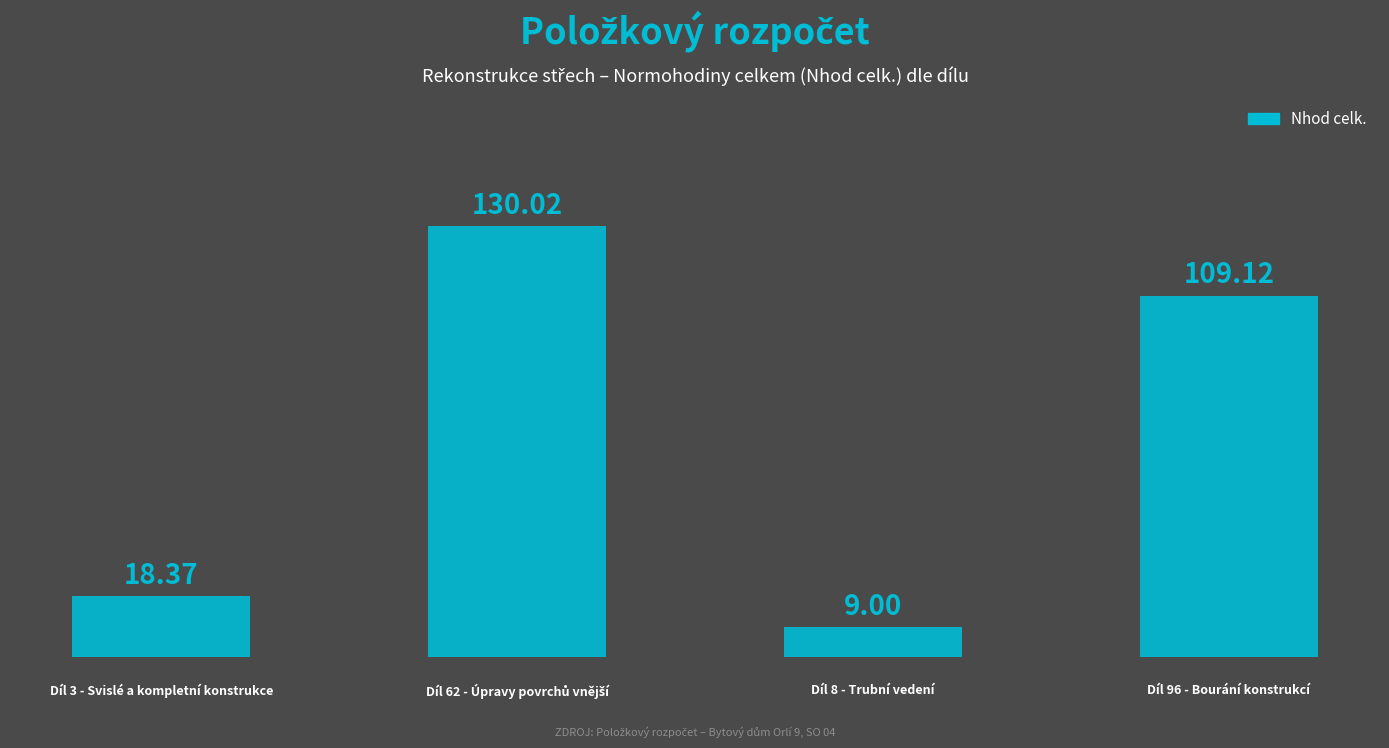

How many bars are there in total?

4